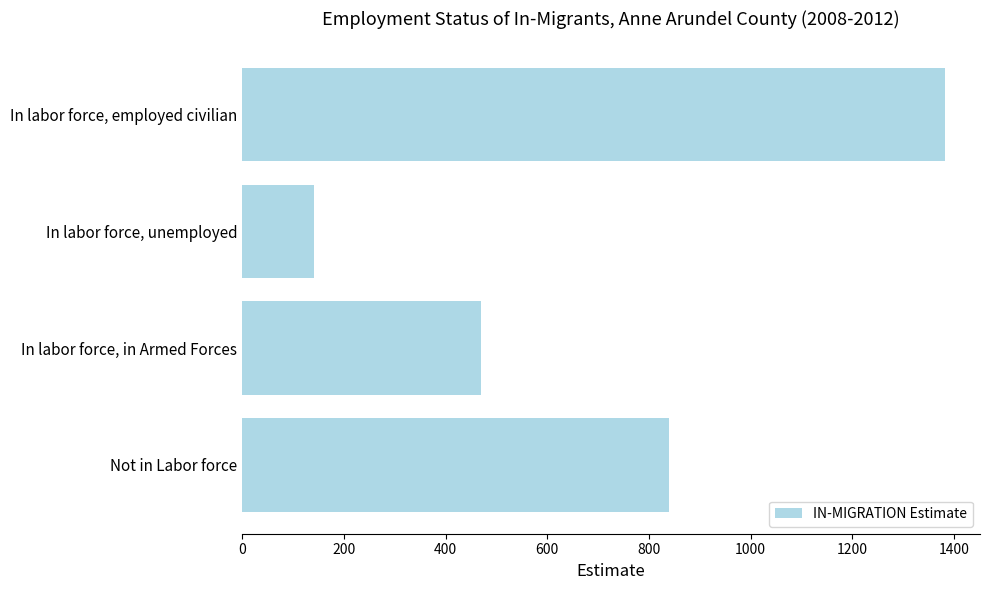

Reading top to bottom, what are all the values shown in this chart?

In labor force, employed civilian=1382	In labor force, unemployed=142	In labor force, in Armed Forces=470	Not in Labor force=839